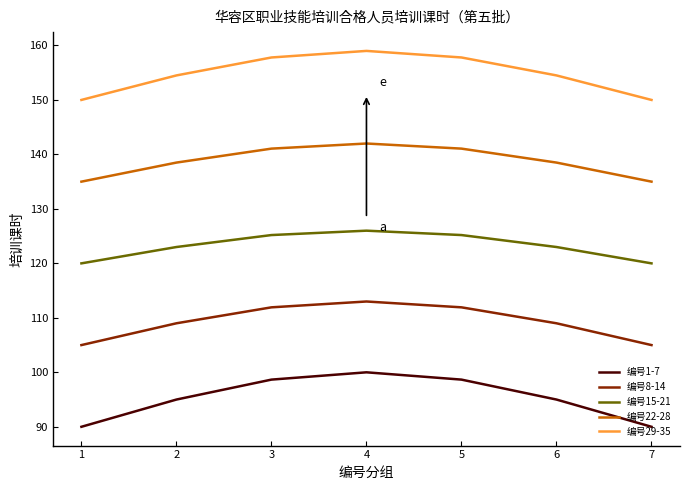

Count the number of categories in the chart.

7